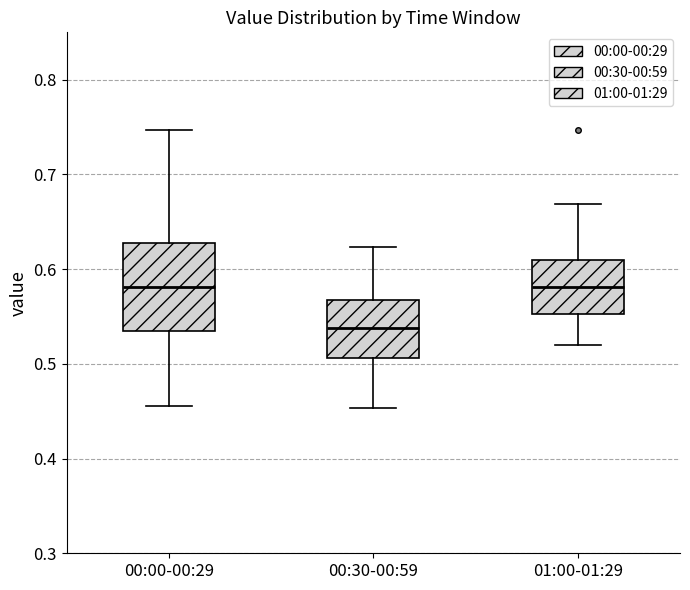

Reading left to right, transcribe this box plot: for each box, give where its median line is, the range the box spans, and where its two whiskers end, as read against the y-axis. The values are not printed on the chart, so give them approximately, as read against the axis.

00:00-00:29: median 0.58, box 0.53 to 0.63, whiskers 0.46 to 0.75
00:30-00:59: median 0.54, box 0.51 to 0.57, whiskers 0.45 to 0.62
01:00-01:29: median 0.58, box 0.55 to 0.61, whiskers 0.52 to 0.67